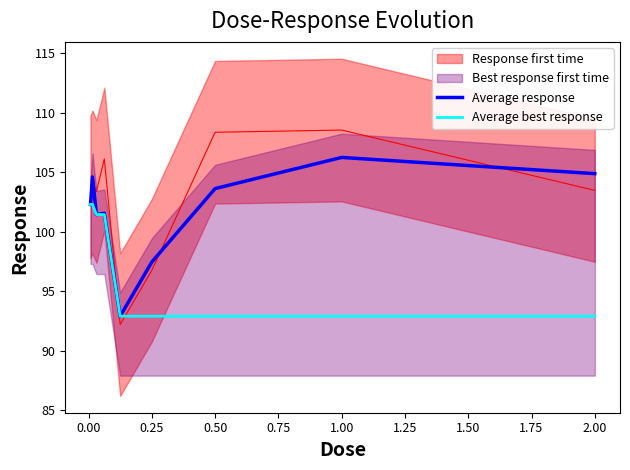

What is the sum of all Average response values?

915.0